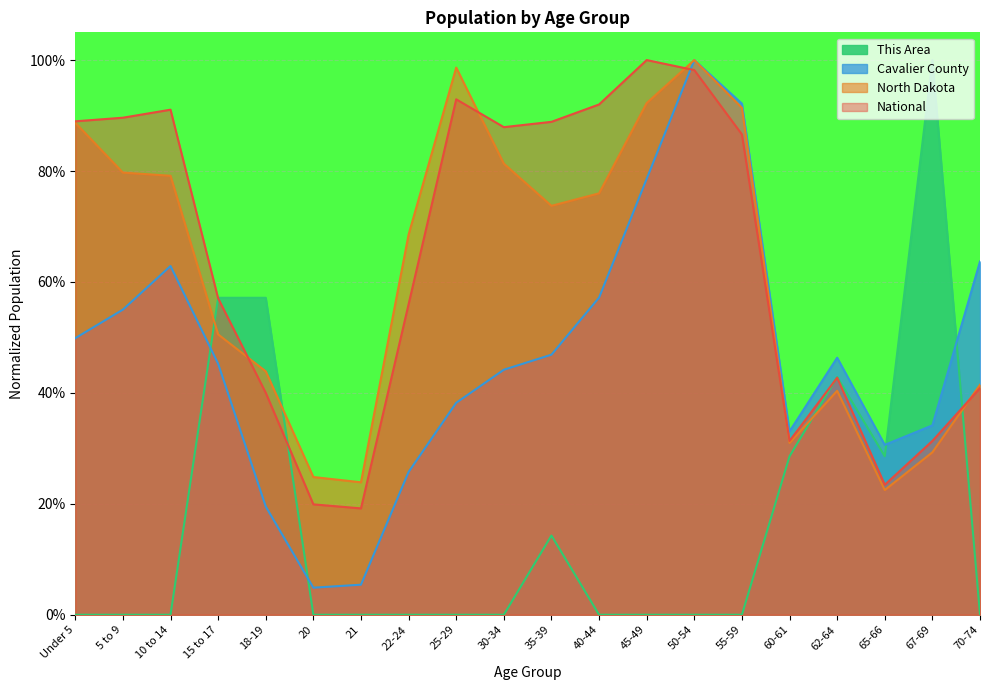

What are all the series names shown in the legend?

This Area, Cavalier County, North Dakota, National